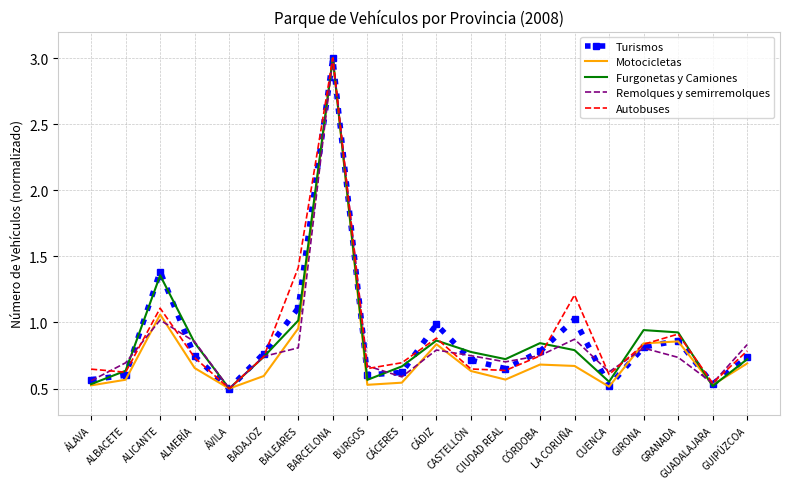

The value of Remolques y semirremolques at GRANADA is 1.3. True or false?

False